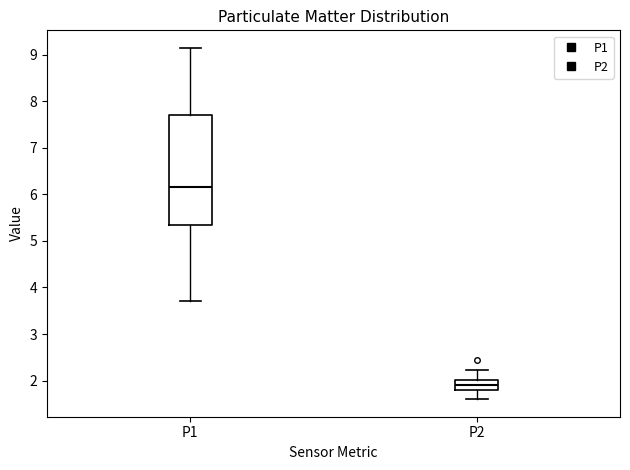

Reading left to right, transcribe this box plot: for each box, give where its median line is, the range the box spans, and where its two whiskers end, as read against the y-axis. The values are not printed on the chart, so give them approximately, as read against the axis.

P1: median 6.2, box 5.3 to 7.7, whiskers 3.7 to 9.2
P2: median 1.9, box 1.8 to 2.0, whiskers 1.6 to 2.2